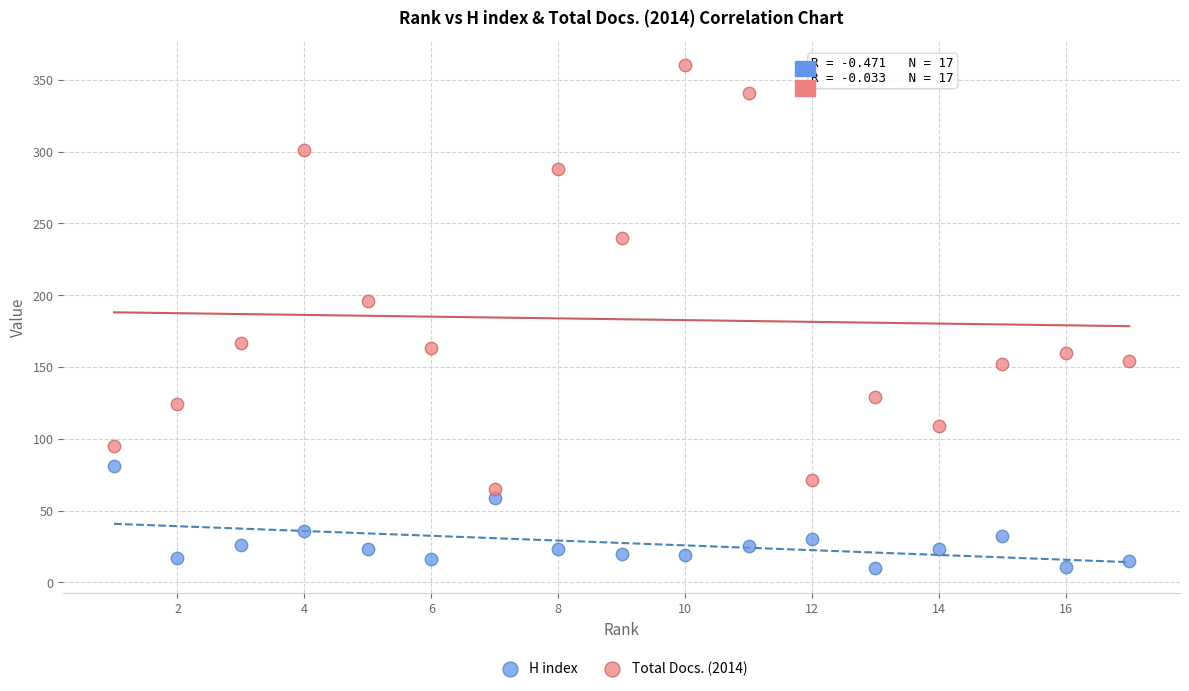

What are all the series names shown in the legend?

H index, Total Docs. (2014)